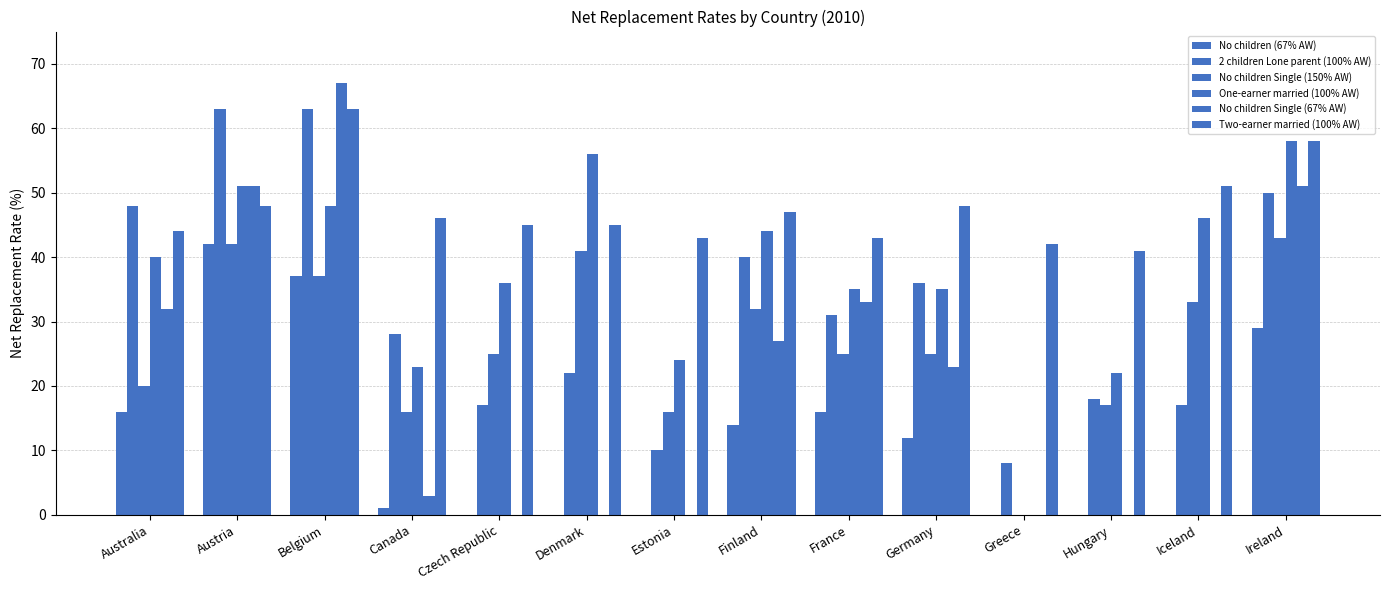

Is the value of 2 children Lone parent (100% AW) at Hungary greater than the value of Two-earner married (100% AW) at Germany?

No